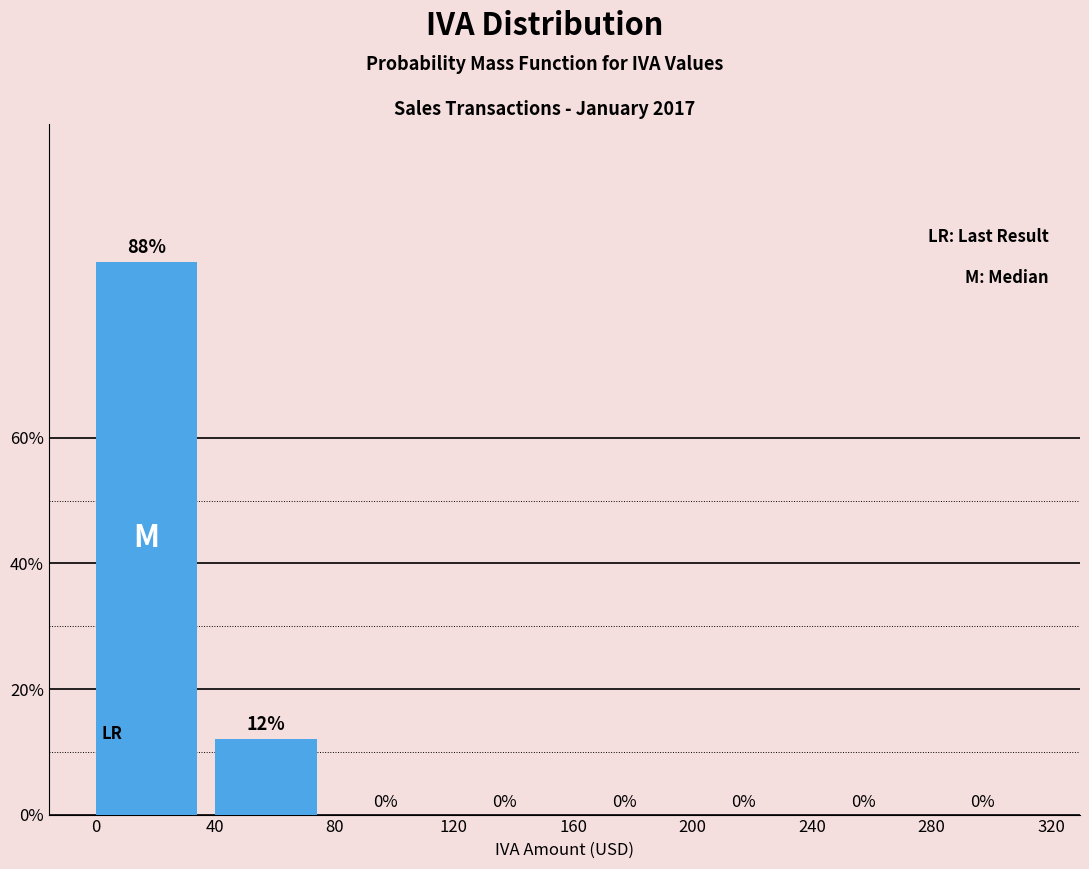

Reading left to right, transcribe this chart: for each bar, give the range it covers on the x-axis and its height.

0 to 40: 88
40 to 80: 12
80 to 120: 0
120 to 160: 0
160 to 200: 0
200 to 240: 0
240 to 280: 0
280 to 320: 0